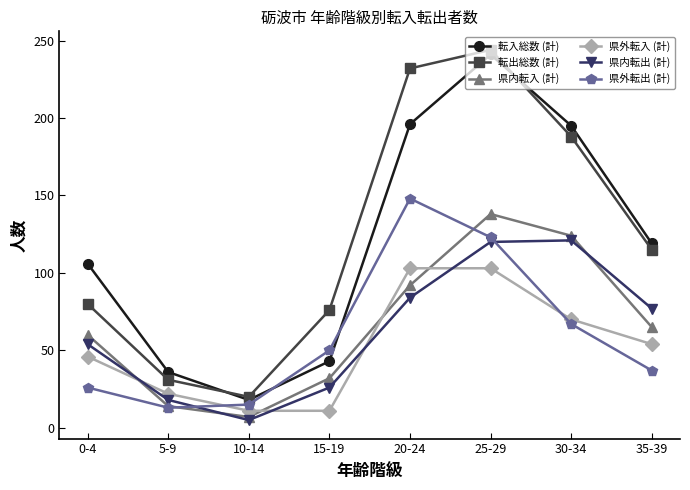

At 25-29, list the series in order from largest to smallest.

転出総数 (計), 転入総数 (計), 県内転入 (計), 県外転出 (計), 県内転出 (計), 県外転入 (計)